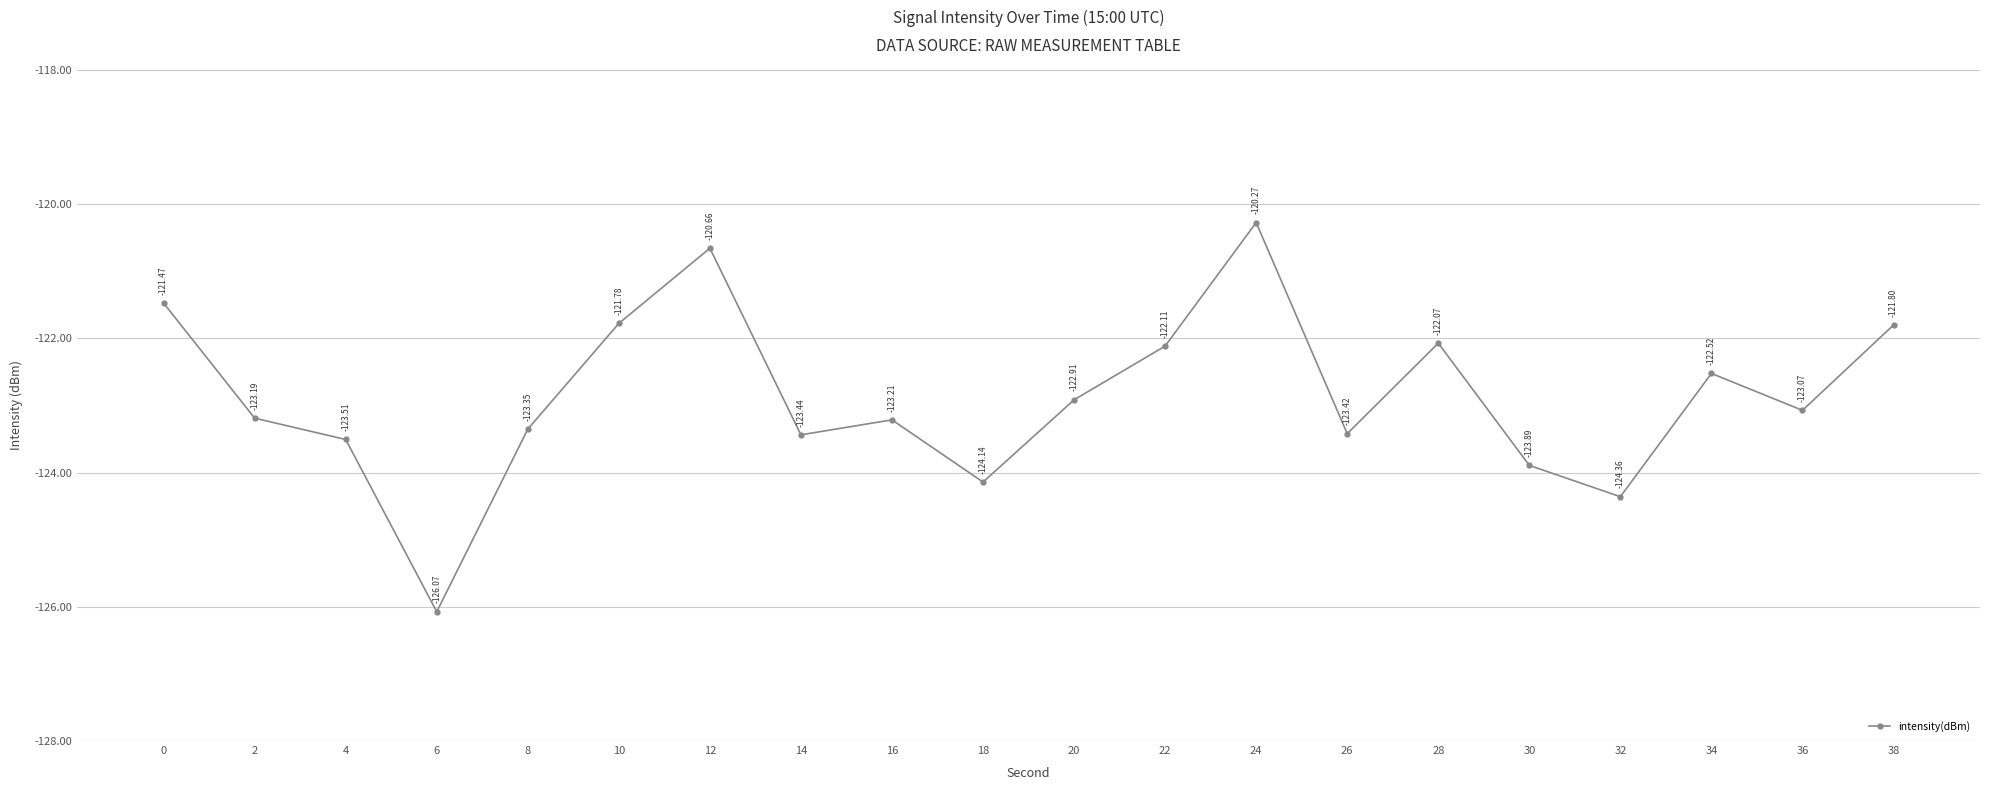

At which category does the data reach its first local valley?

6